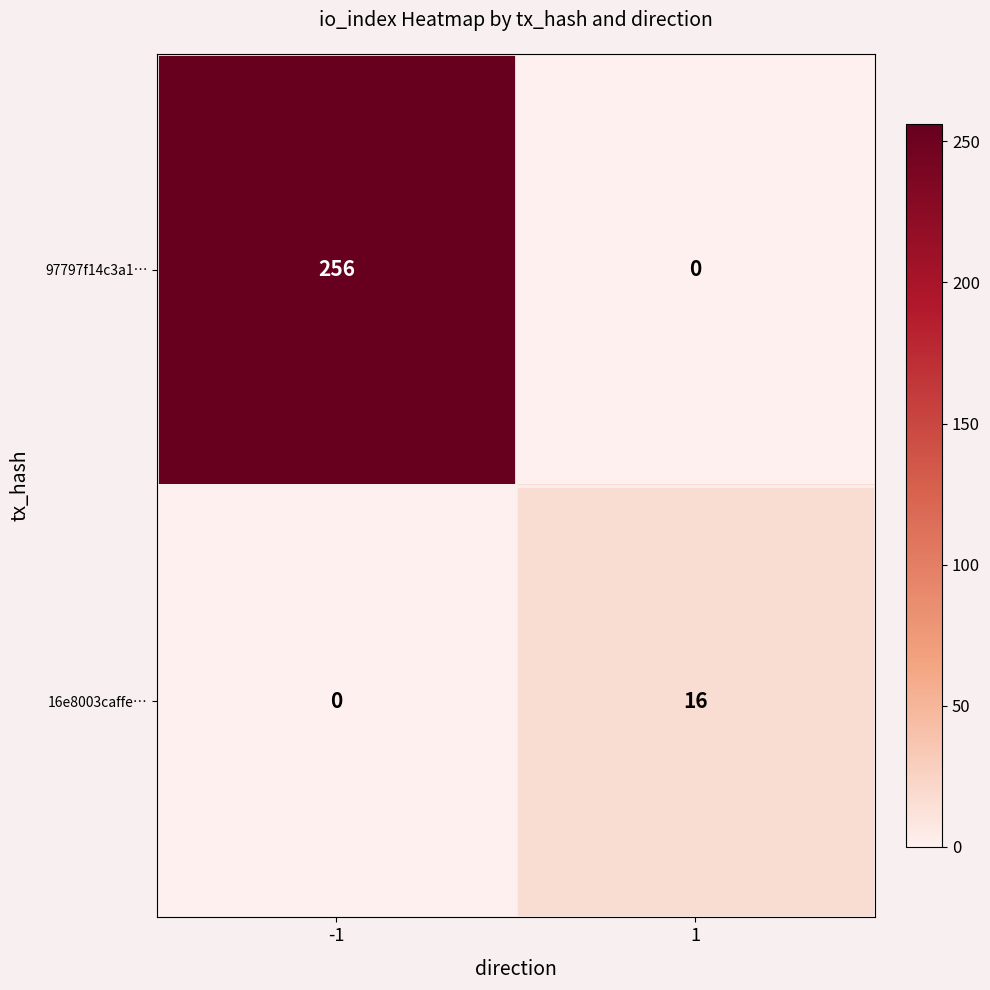

Rank the series at 1 from highest to lowest value.

16e8003caffe…, 97797f14c3a1…